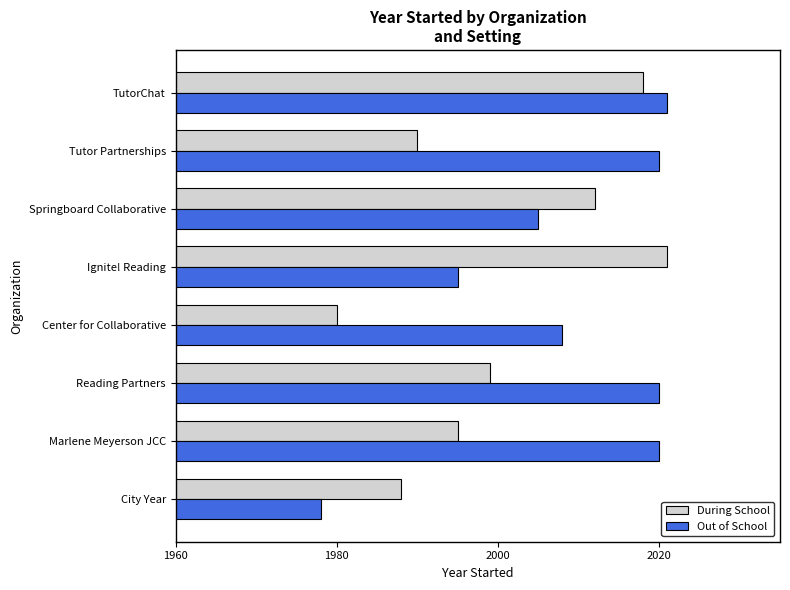

What value does the During School series have at Ignite! Reading?

2021